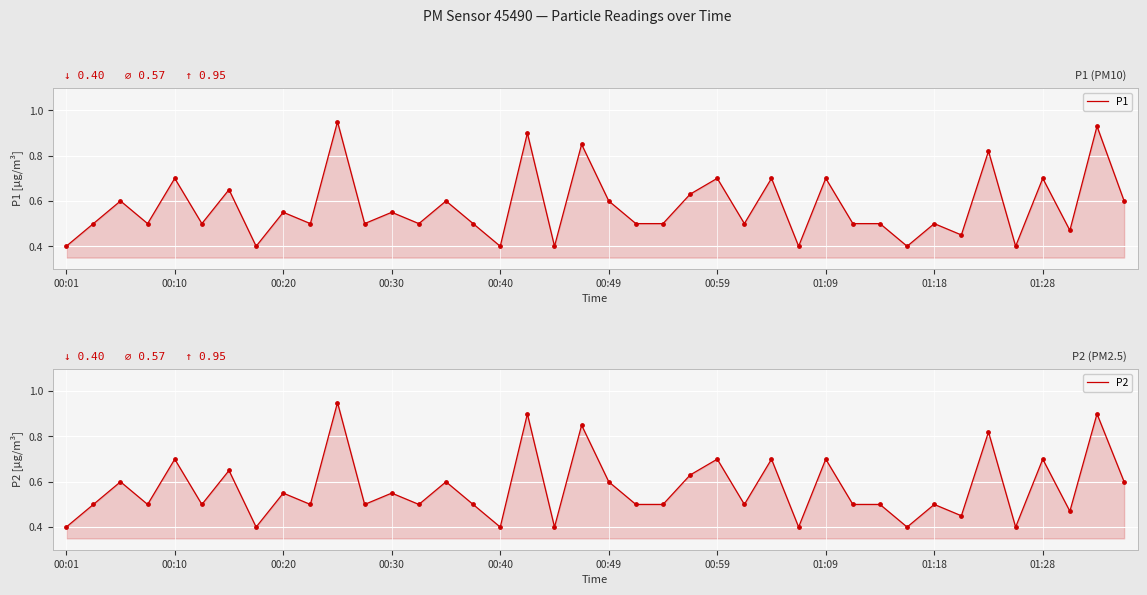

Which series has the largest total across all categories?

P1